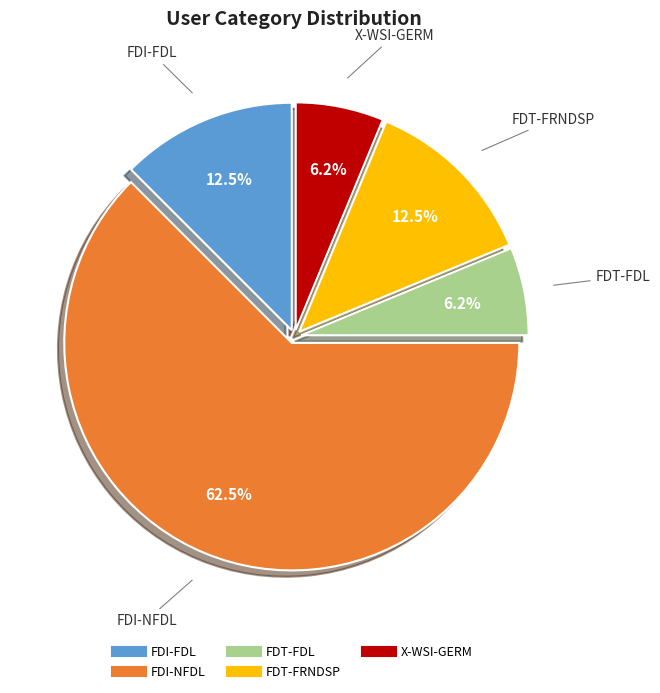

What is the largest slice in the pie chart?

FDI-NFDL